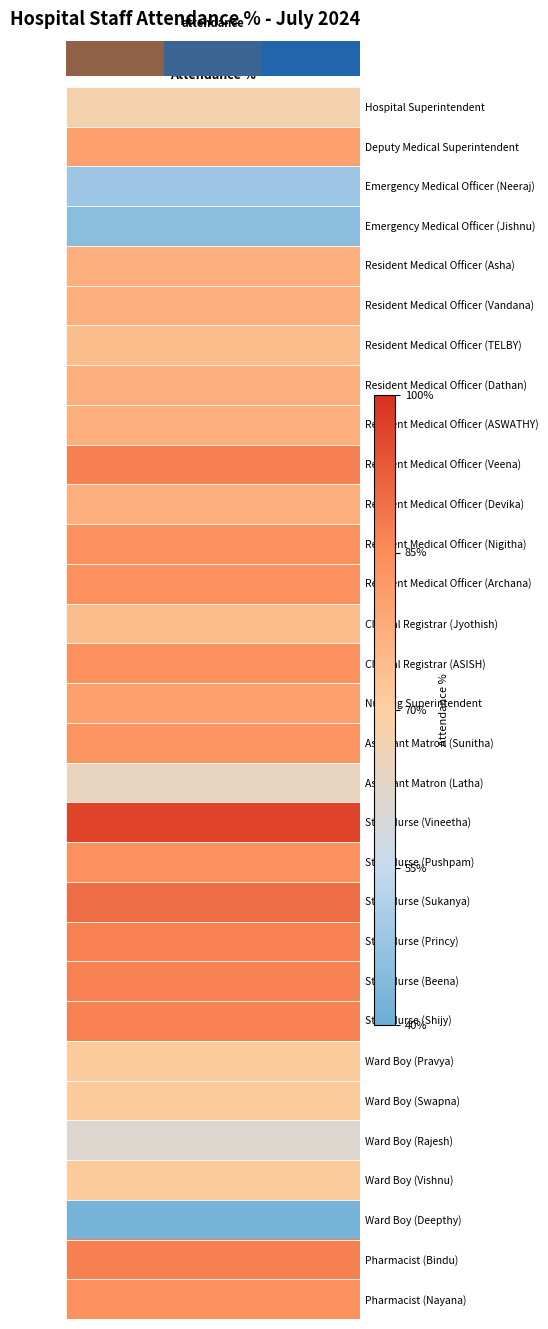

Is it true that the value at 5 is -0.3?

False